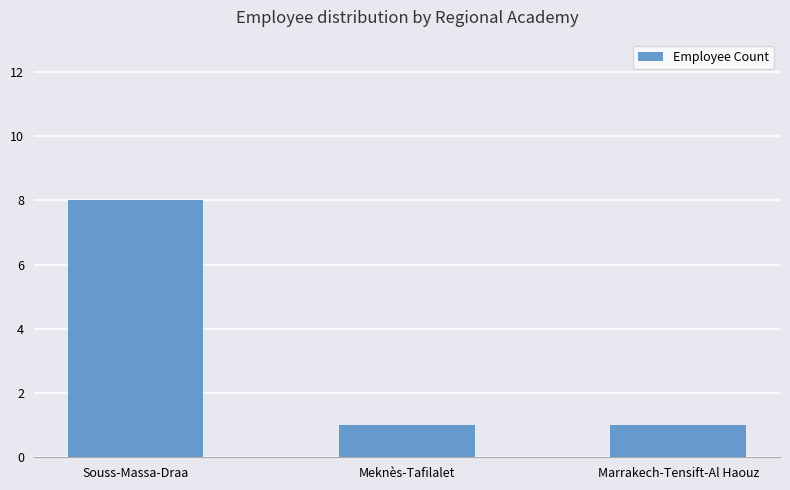

At which category does the chart reach its peak across all series?

Souss-Massa-Draa